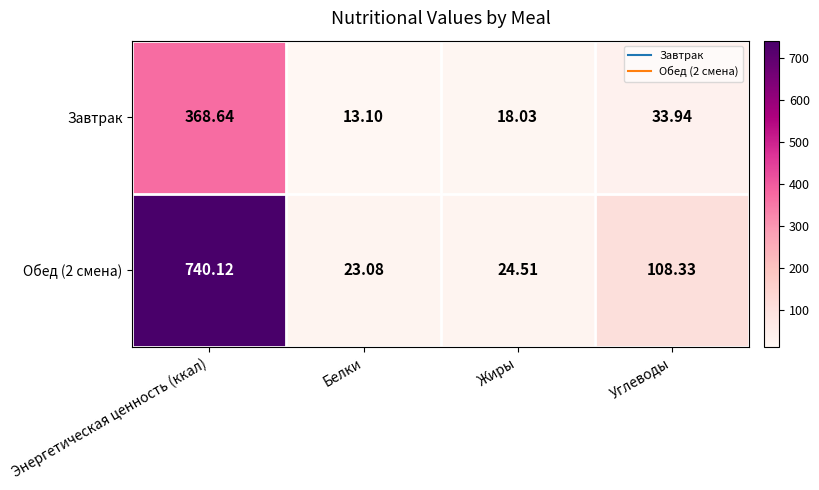

Rank the categories by Обед (2 смена) value from lowest to highest.

Белки, Жиры, Углеводы, Энергетическая ценность (ккал)